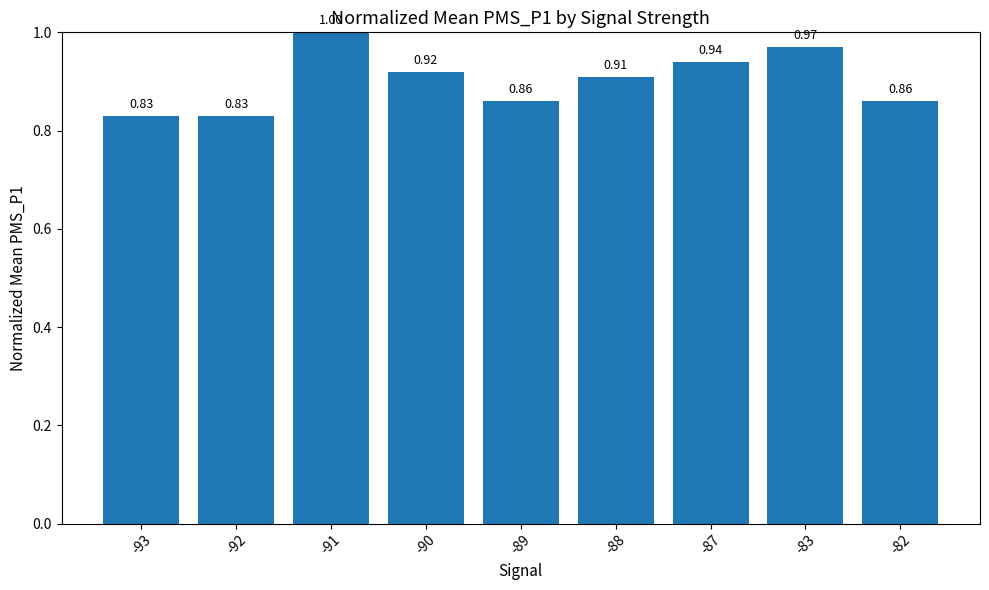

What is the ratio of the value at -83 to the value at -91?

1.0